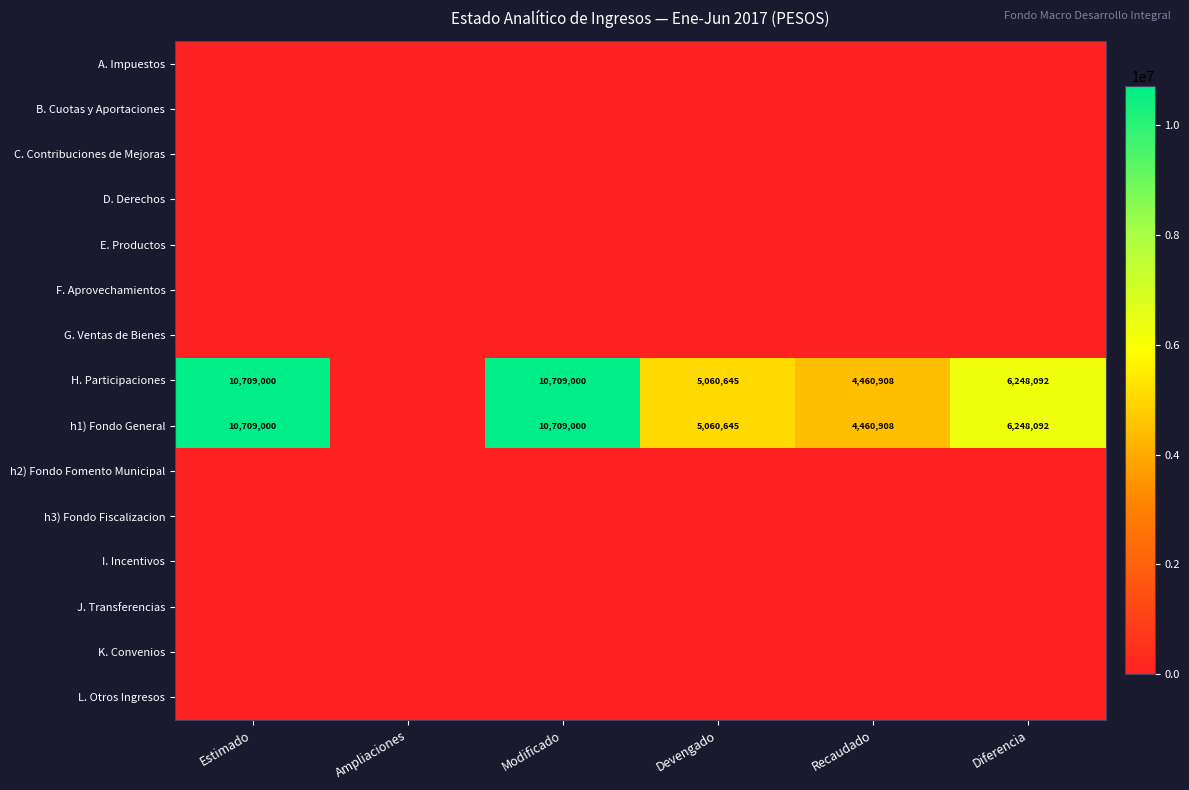

Is it true that h1) Fondo General equals 6596919 at Modificado?

False